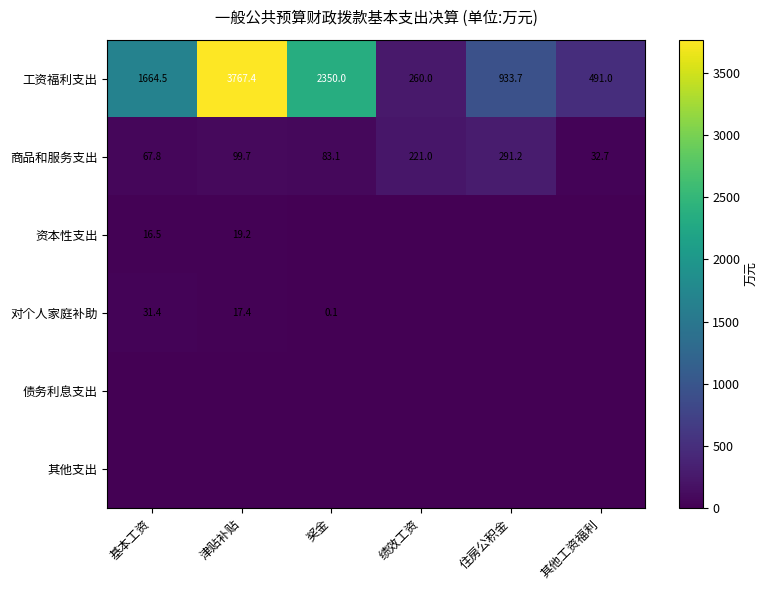

Where does the 工资福利支出 series first go above 1664?

基本工资